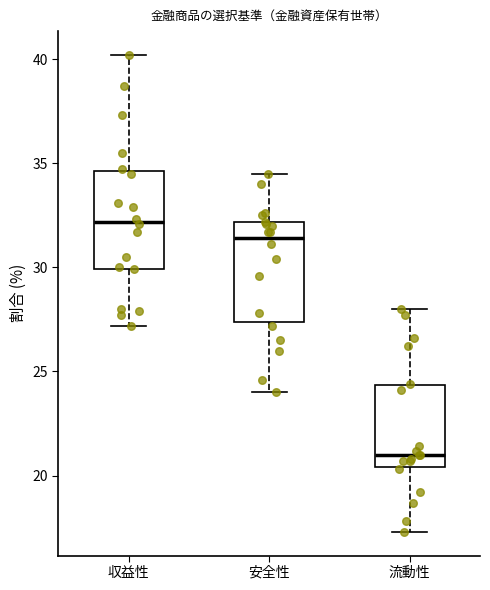

Which box has the lowest median line?

流動性